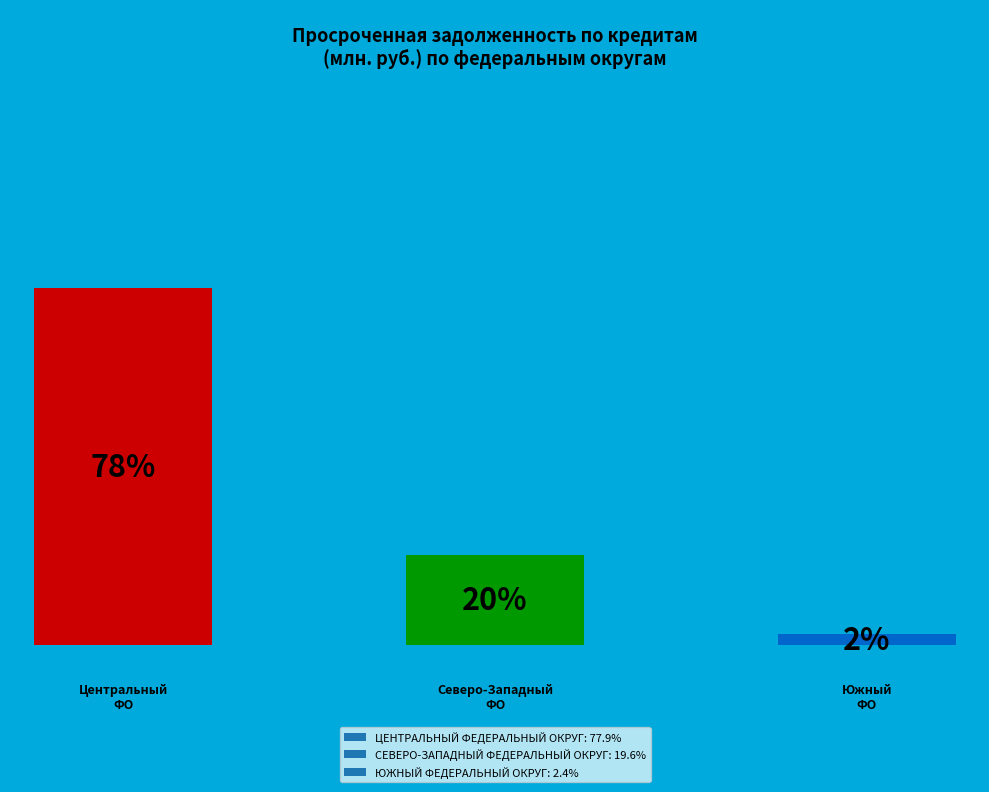

What percentage do ЮЖНЫЙ ФЕДЕРАЛЬНЫЙ ОКРУГ and ЦЕНТРАЛЬНЫЙ ФЕДЕРАЛЬНЫЙ ОКРУГ together represent?

80.4%